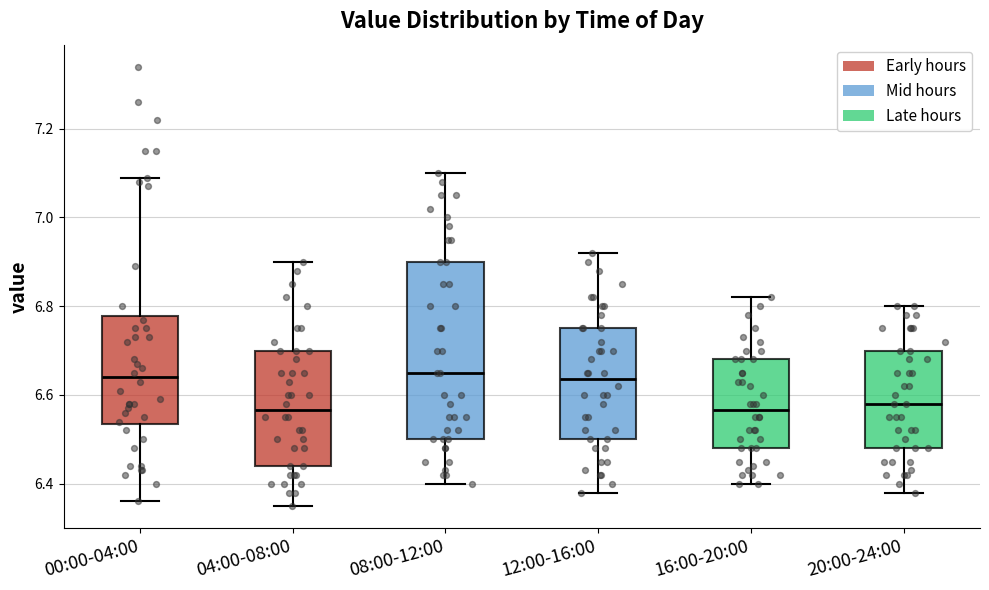

Where does the upper whisker of the box for 08:00-12:00 end on the y-axis? The values are not printed on the chart, so give them approximately, as read against the axis.

7.10